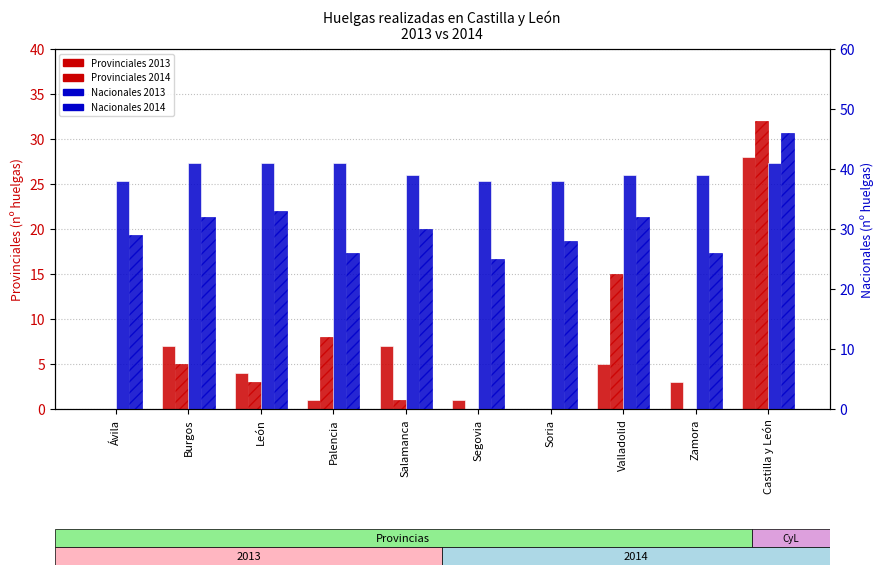

At how many categories does at least one series exceed 8?

10